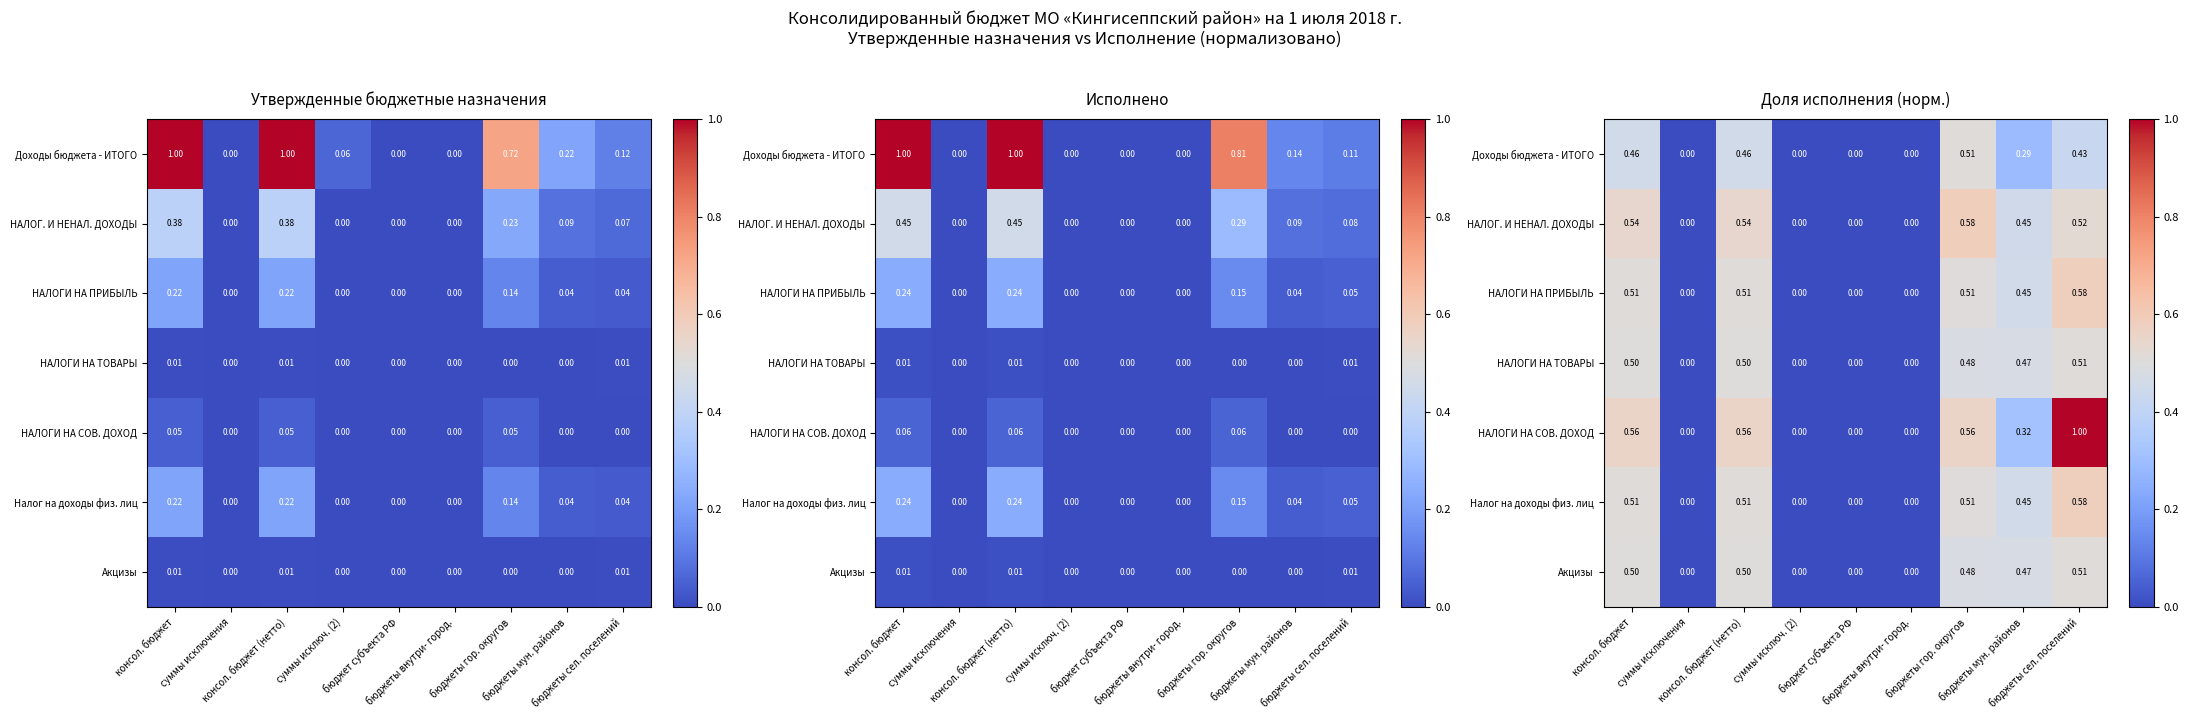

Between бюджеты мун. районов and бюджет субъекта РФ, which is larger?

бюджеты мун. районов